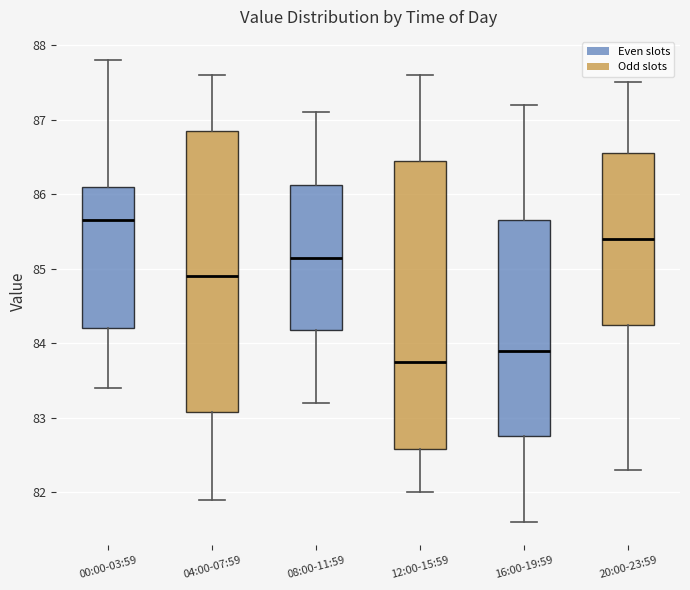

Reading left to right, read every box against the y-axis: the position of its median line, the range the box covers, and the ends of its whiskers. The values are not printed on the chart, so give them approximately, as read against the axis.

00:00-03:59: median 85.7, box 84.2 to 86.1, whiskers 83.4 to 87.8
04:00-07:59: median 84.9, box 83.1 to 86.9, whiskers 81.9 to 87.6
08:00-11:59: median 85.2, box 84.2 to 86.1, whiskers 83.2 to 87.1
12:00-15:59: median 83.8, box 82.6 to 86.5, whiskers 82.0 to 87.6
16:00-19:59: median 83.9, box 82.8 to 85.7, whiskers 81.6 to 87.2
20:00-23:59: median 85.4, box 84.3 to 86.6, whiskers 82.3 to 87.5